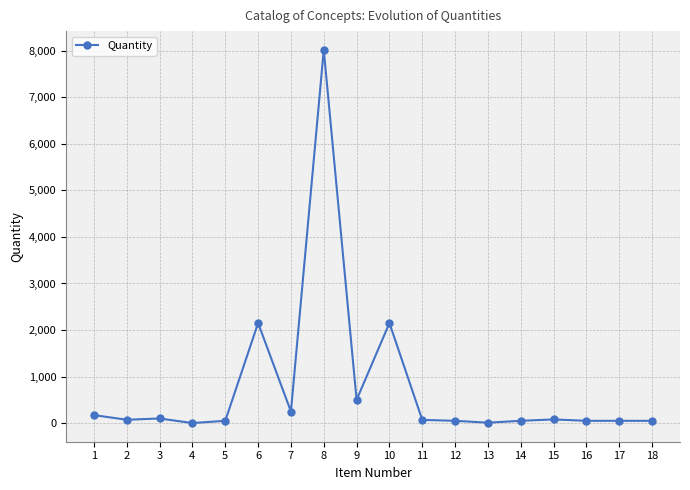

Is it true that the value at 6 is 2150.0?

True